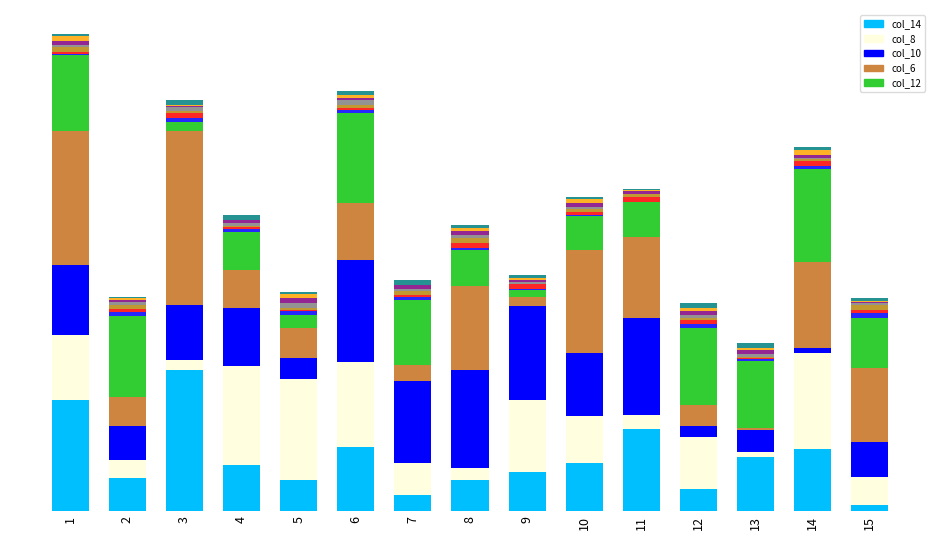

Rank the categories by col_10 value from lowest to highest.

14, 12, 5, 13, 2, 15, 3, 4, 10, 1, 7, 9, 11, 8, 6